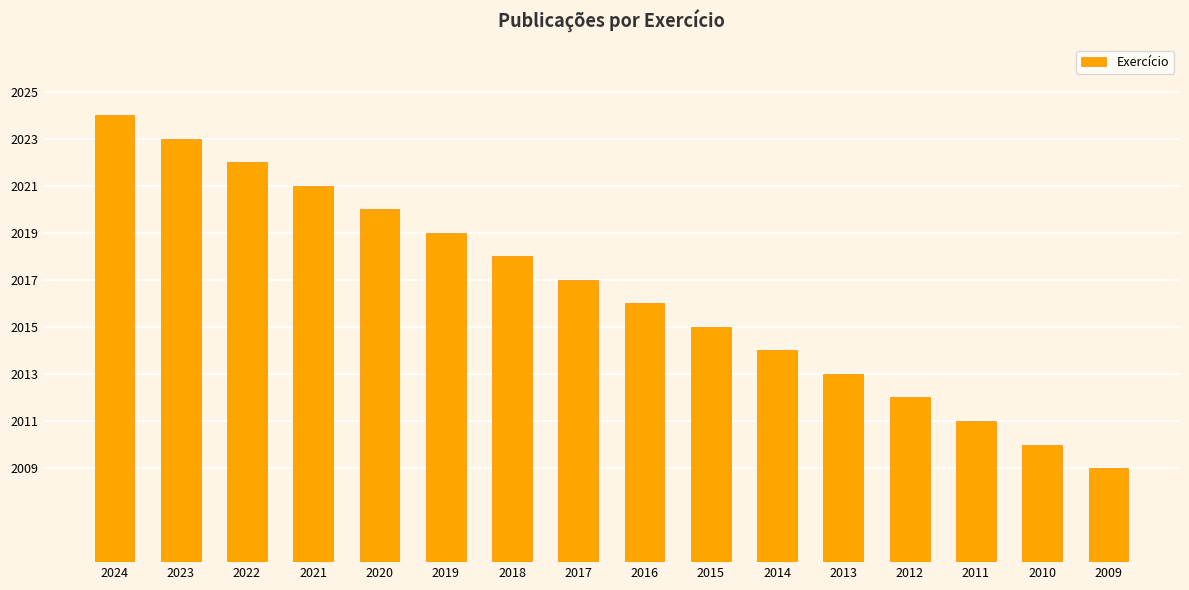

Does the chart contain any negative values?

No